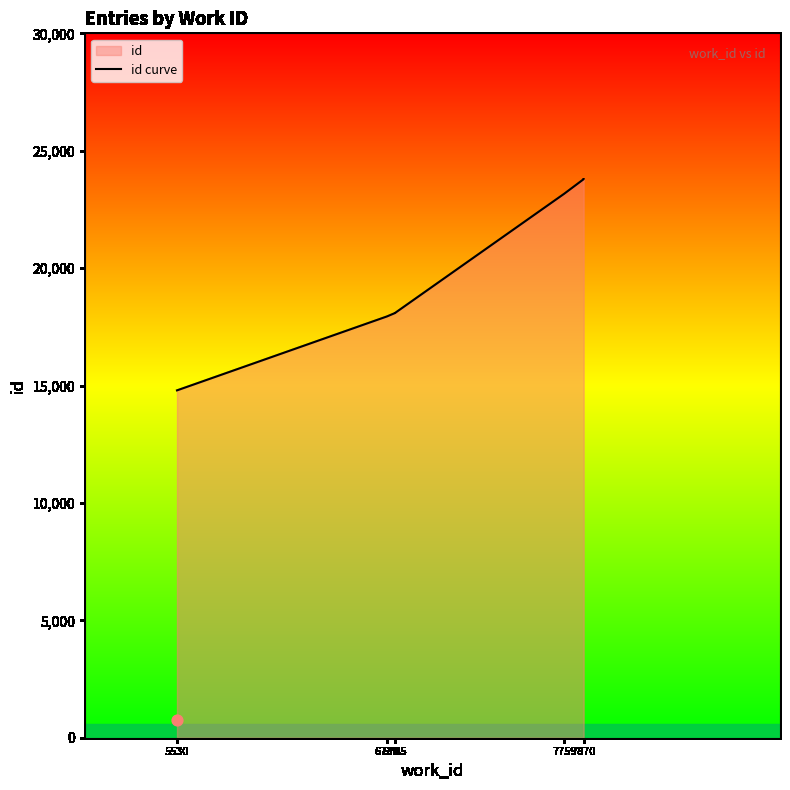

What is the change in value from 6738 to 6?

+5846